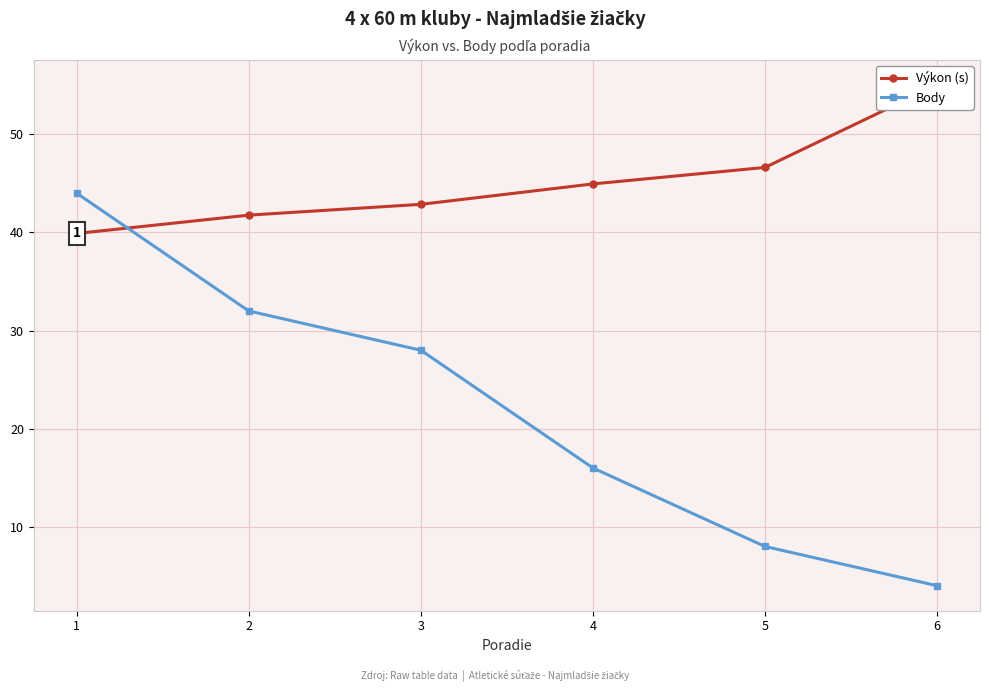

Between 6 and 3, which is larger?

6